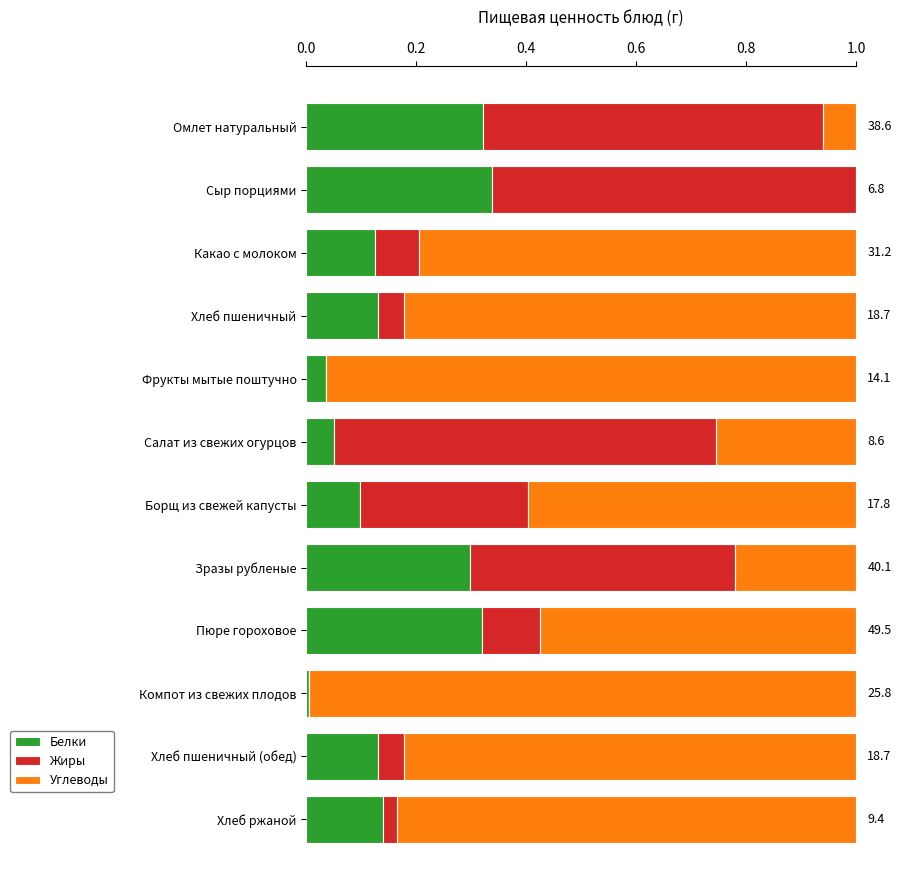

What is the sum of all Белки values?

2.0